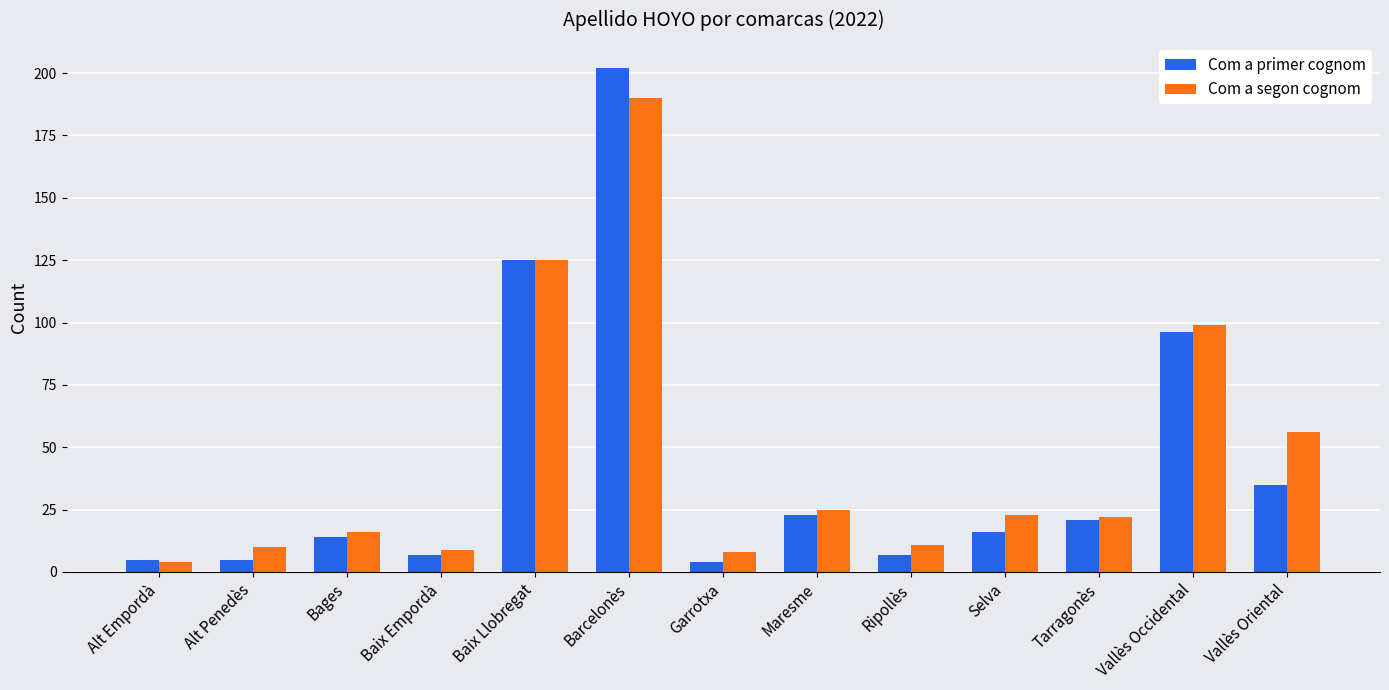

What is the average value of the Com a segon cognom series?

46